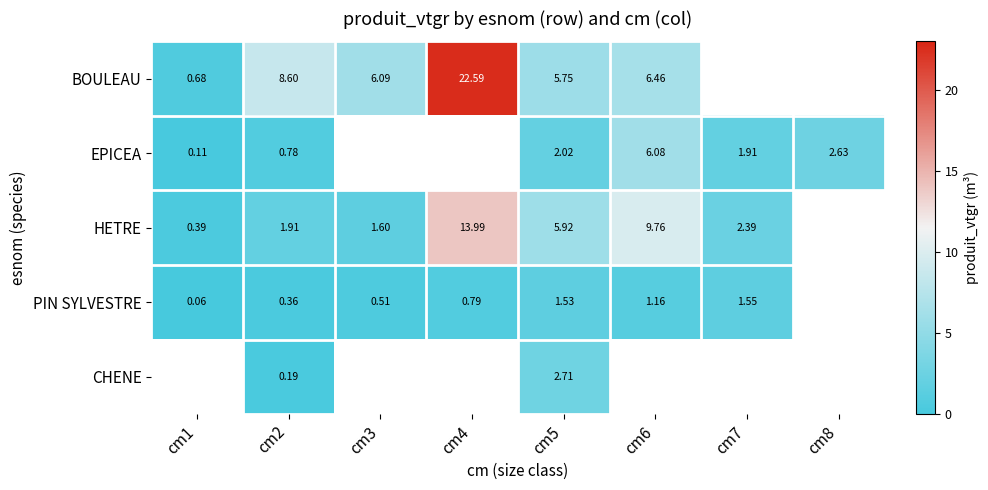

Rank the series at cm2 from lowest to highest value.

CHENE, PIN SYLVESTRE, EPICEA, HETRE, BOULEAU